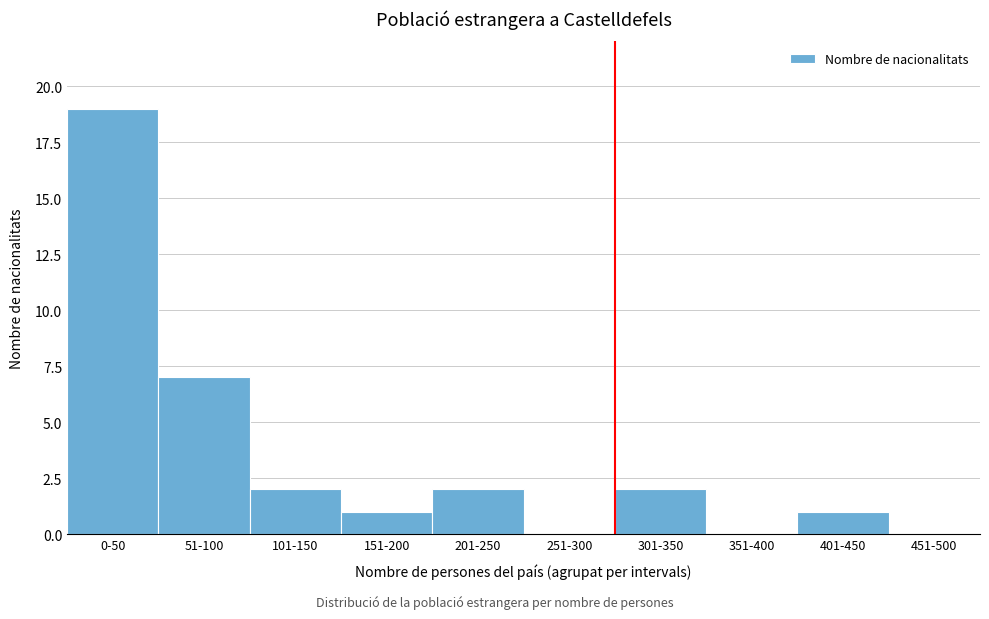

Reading left to right, transcribe all the data shown in this chart.

0-50=19	51-100=7	101-150=2	151-200=1	201-250=2	251-300=0	301-350=2	351-400=0	401-450=1	451-500=0